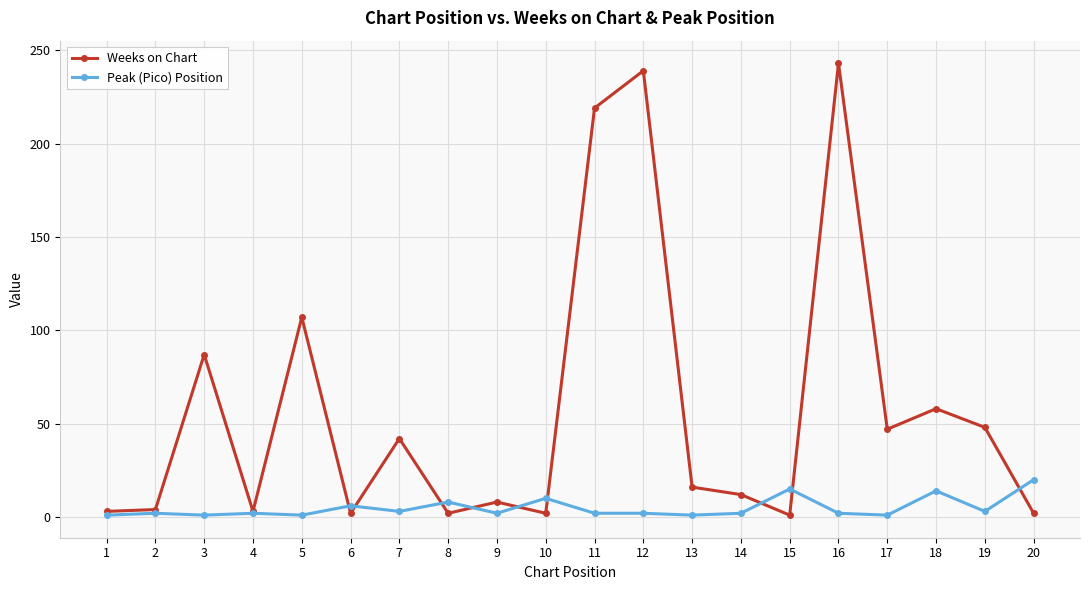

Which series ends up on top after the final intersection of Weeks on Chart and Peak (Pico) Position?

Peak (Pico) Position